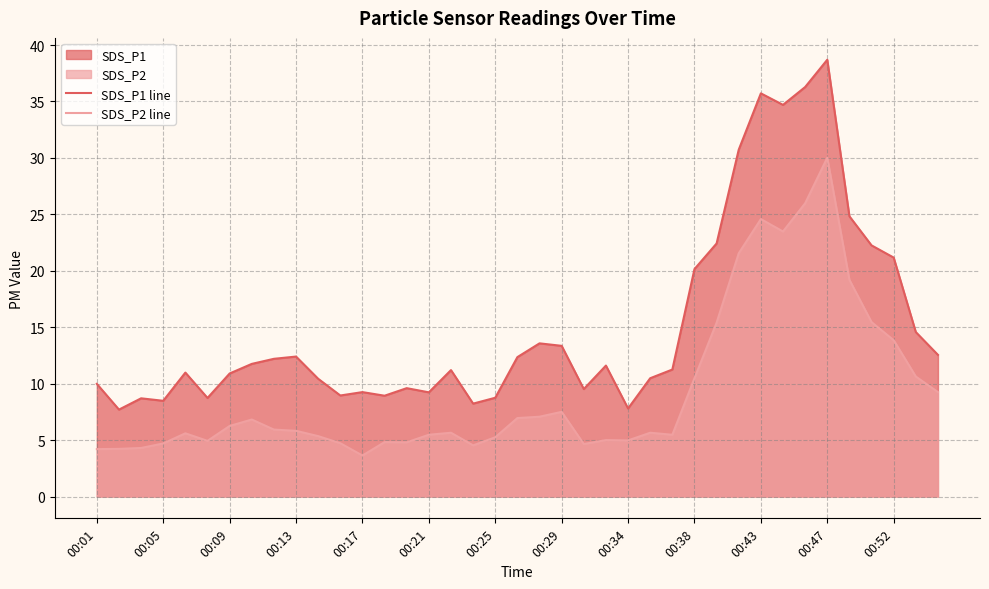

What is the value of the SDS_P2 line point at the 37th from the left?

13.8